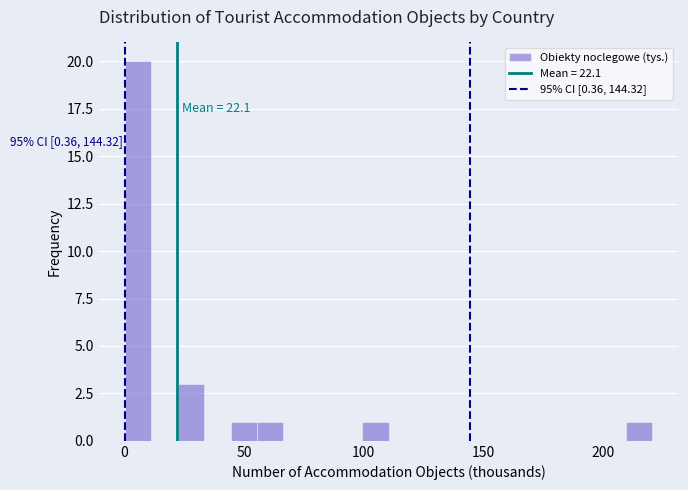

Around what value on the x-axis is the tallest bar? Give the approximate position of its centre, as read against the axis.

5